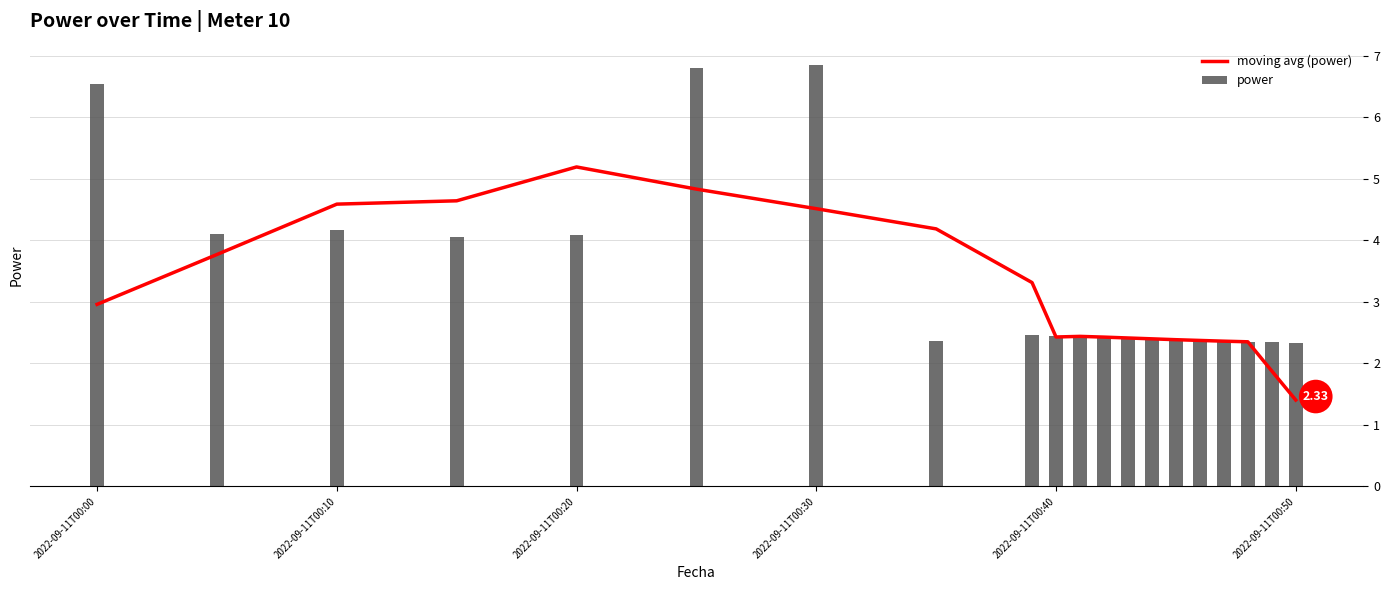

Reading right to left, what are all the values shown in this chart?

moving avg (power): 1.4	1.9	2.4	2.4	2.4	2.4	2.4	2.4	2.4	2.4	2.4	3.3	4.2	4.5	4.8	5.2	4.6	4.6	3.8	3.0
power: 2.3	2.3	2.4	2.4	2.4	2.4	2.4	2.4	2.4	2.4	2.5	2.5	2.4	6.8	6.8	4.1	4.0	4.2	4.1	6.5